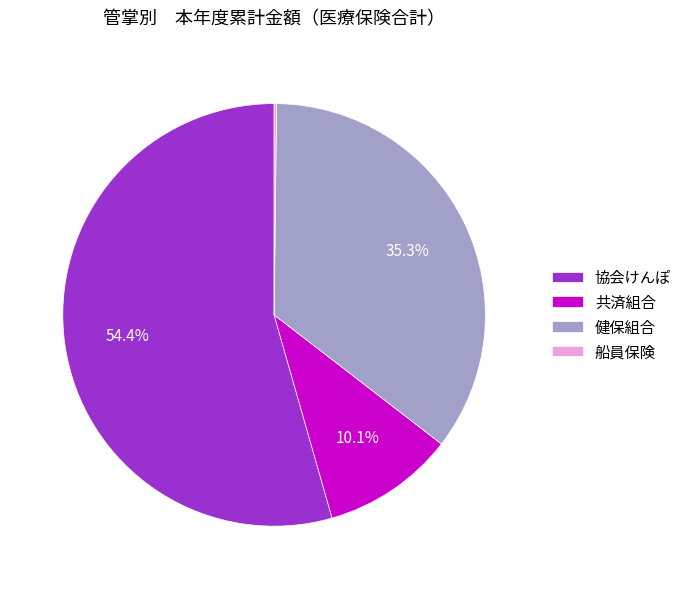

Which has a higher value, 共済組合 or 健保組合?

健保組合